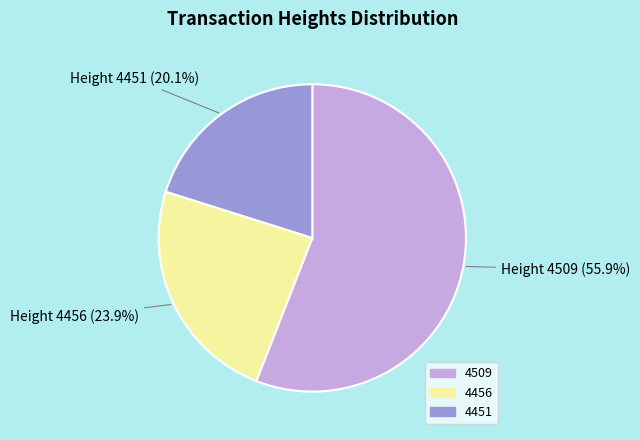

To the nearest percent, what is the average slice percentage?

33%